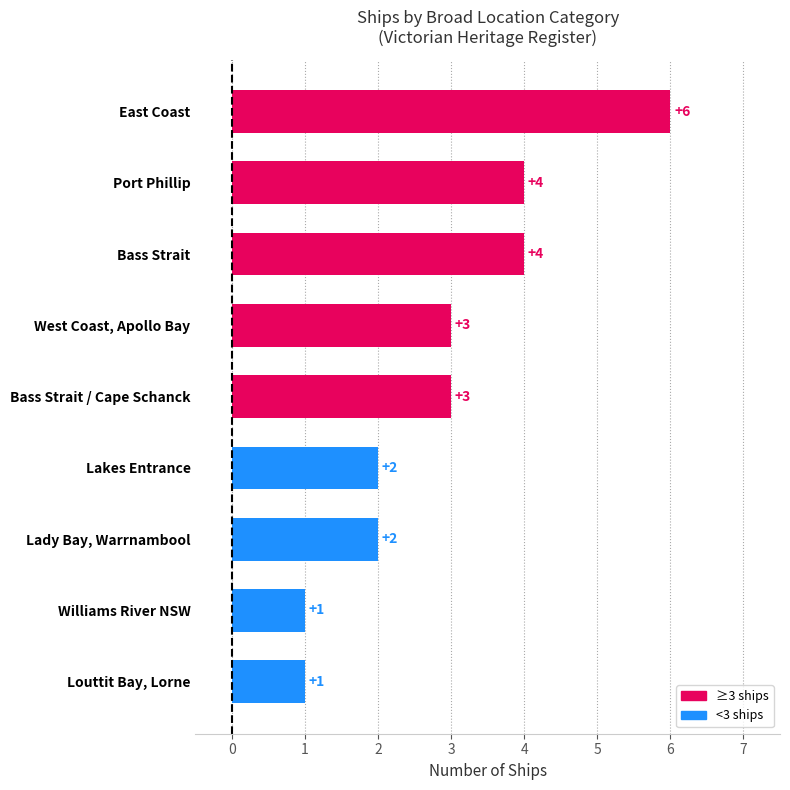

How many data points does each series have?

9